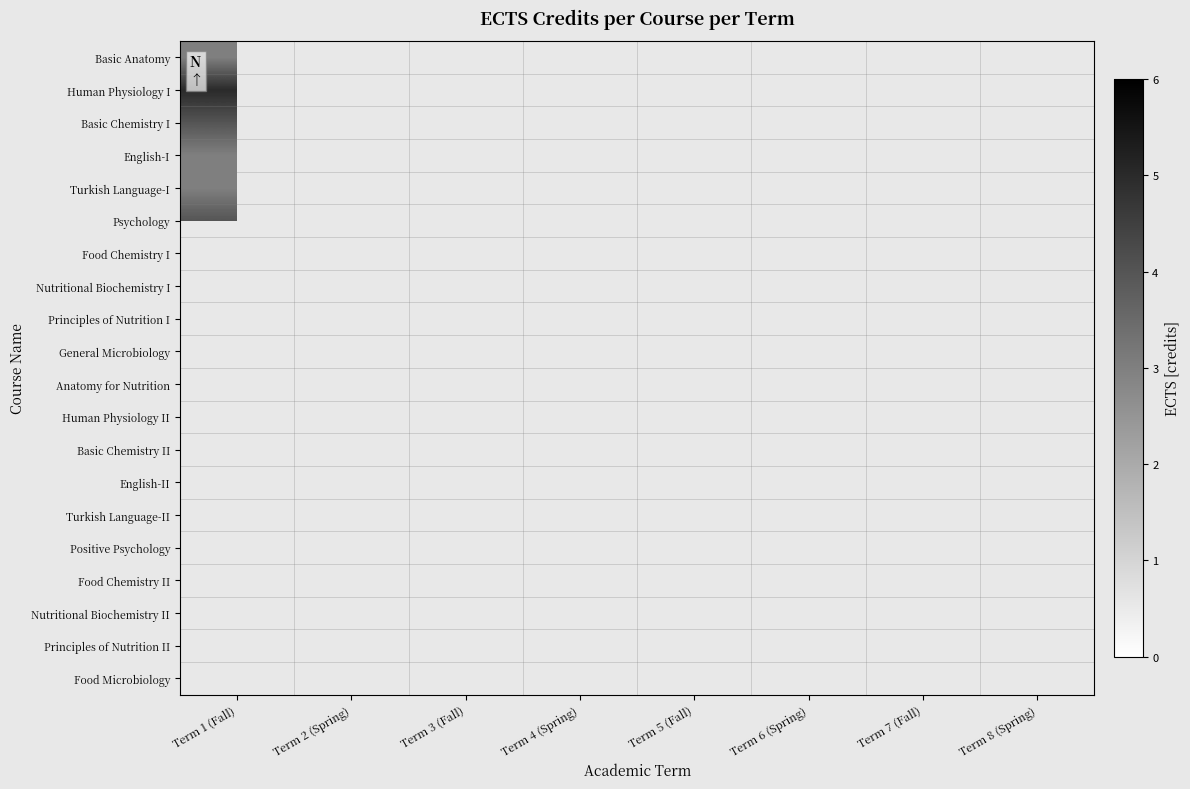

How many data points does each series have?

8